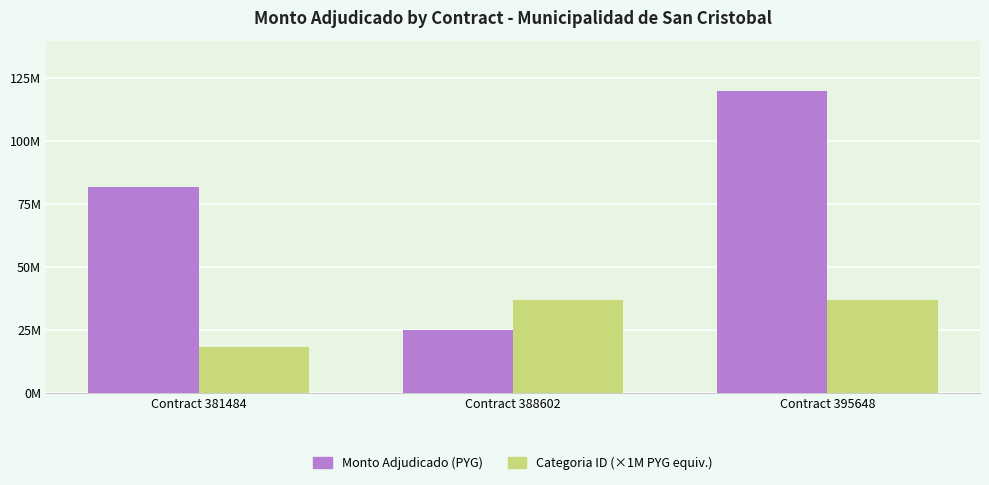

What are all the series names shown in the legend?

Monto Adjudicado (PYG), Categoria ID (×1M PYG equiv.)